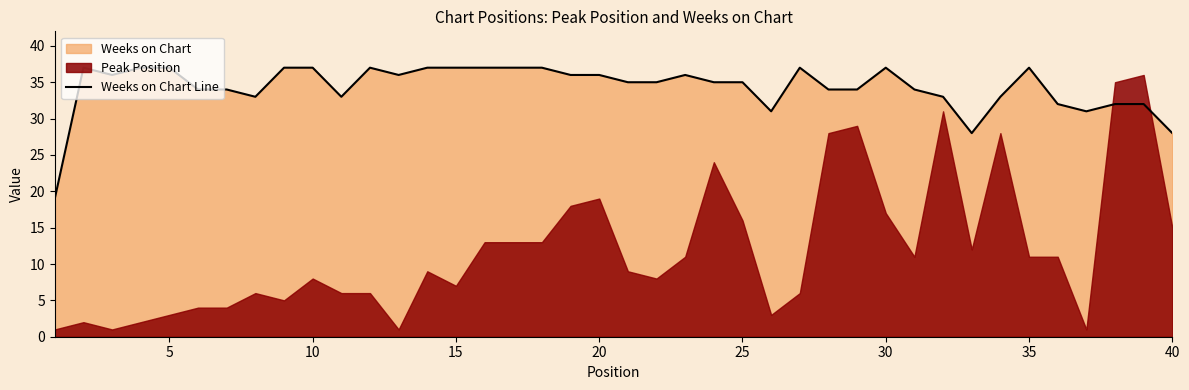

True or false: the data has more than 0 interior local peaks.

True